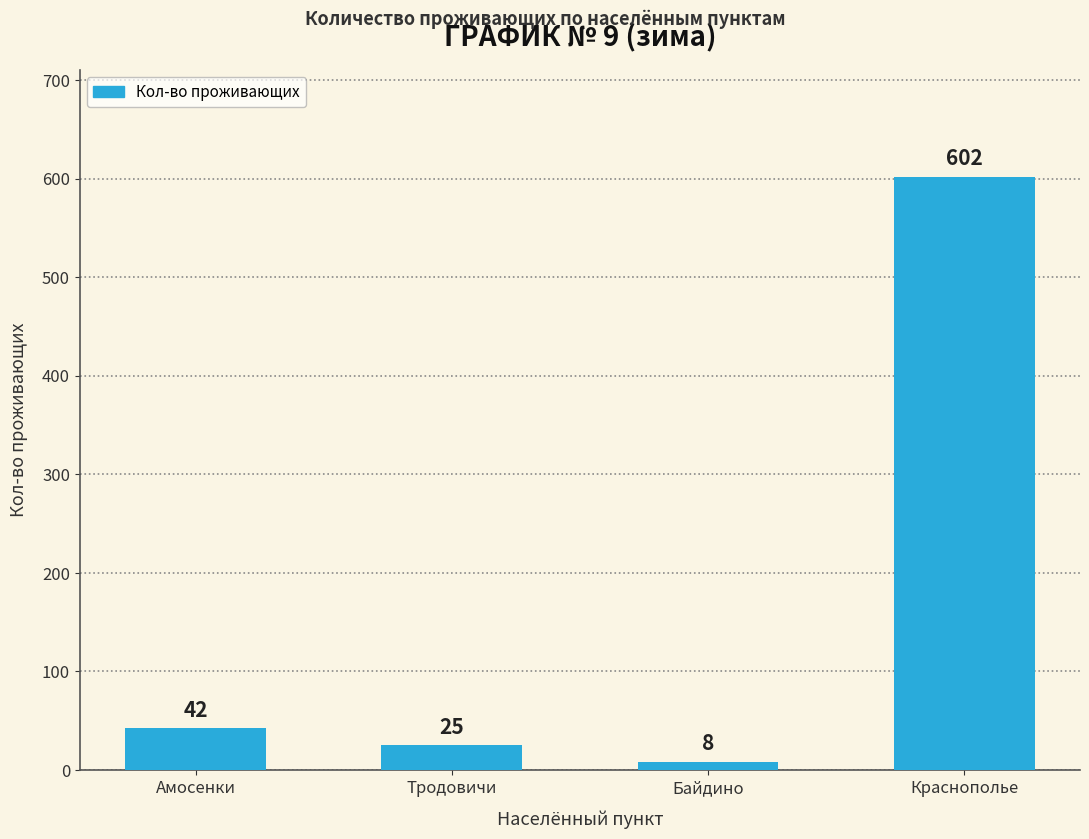

What is the label of the 1st bar from the left?

Амосенки